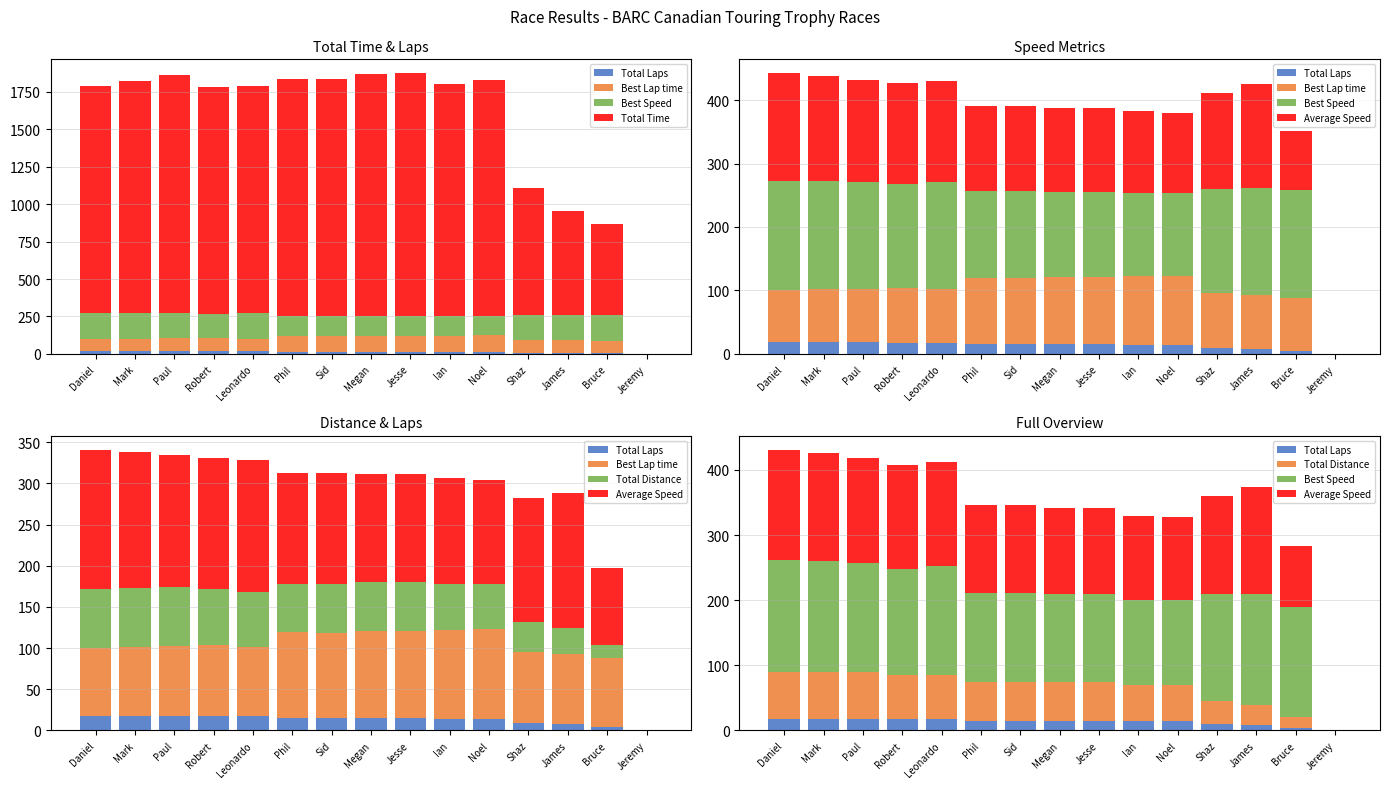

What is the total value across all series at Sid?

2033.9